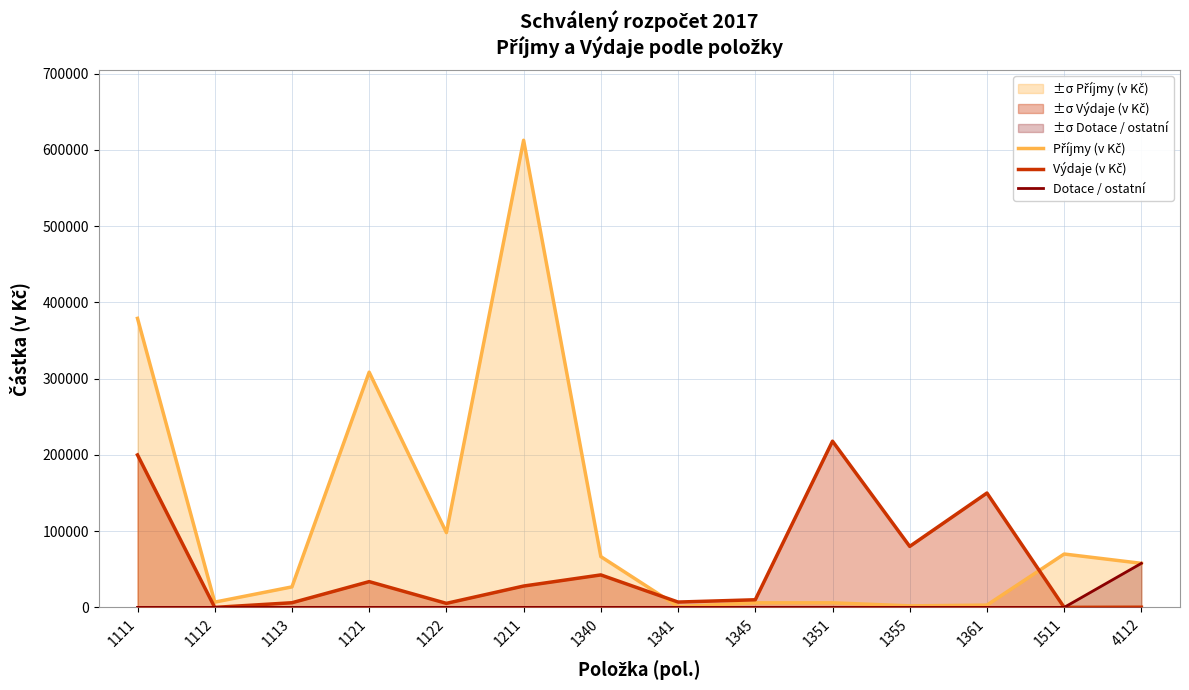

What is the difference between the highest and lowest values at 1351?

218000